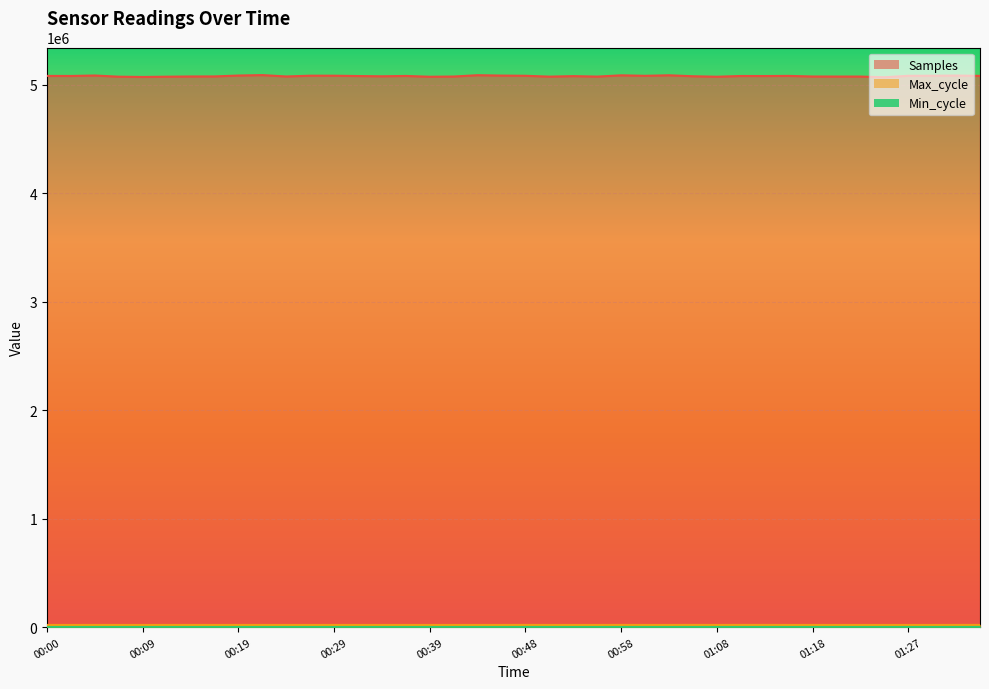

What is the approximate value of Samples at 00:00, to the nearest 100?

5083700